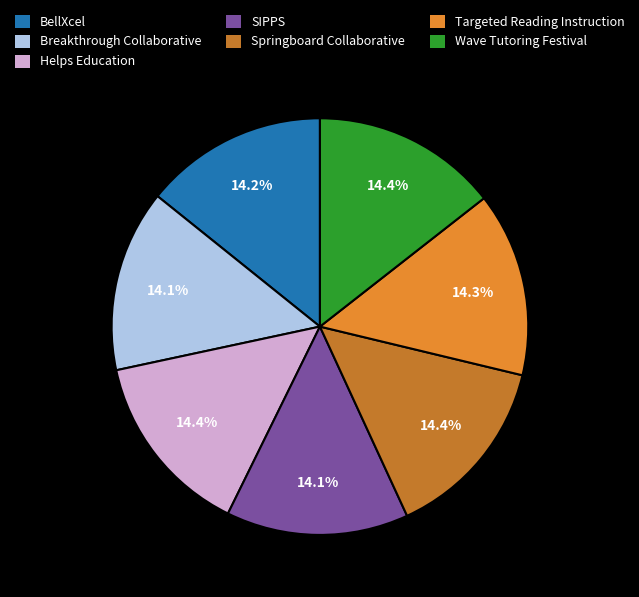

How many segments does this pie chart have?

7